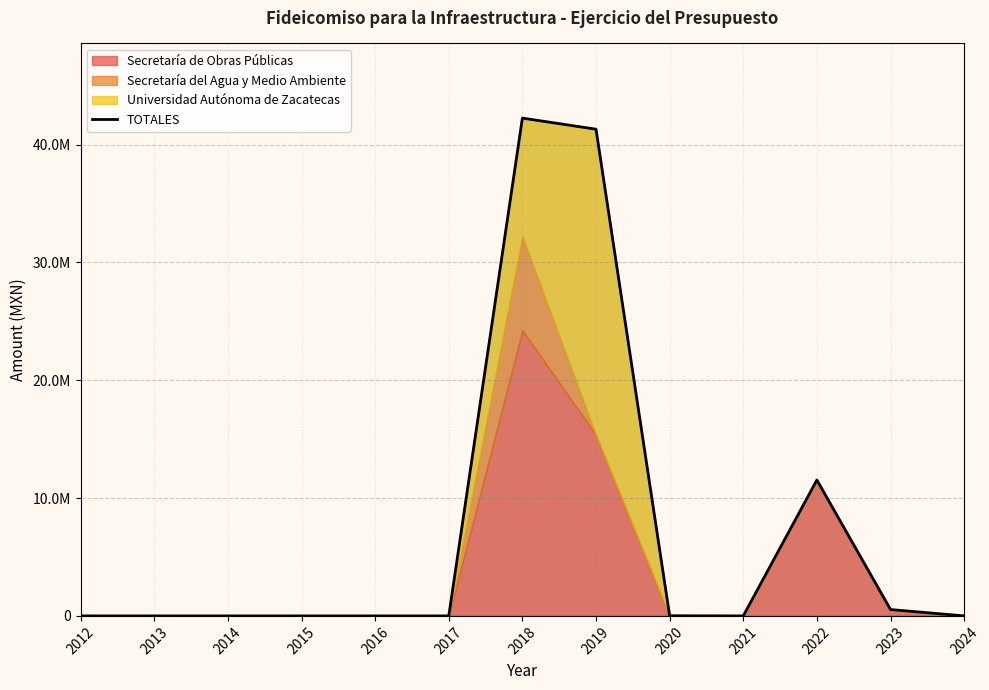

The value at 2021 is 18527329.0. True or false?

False